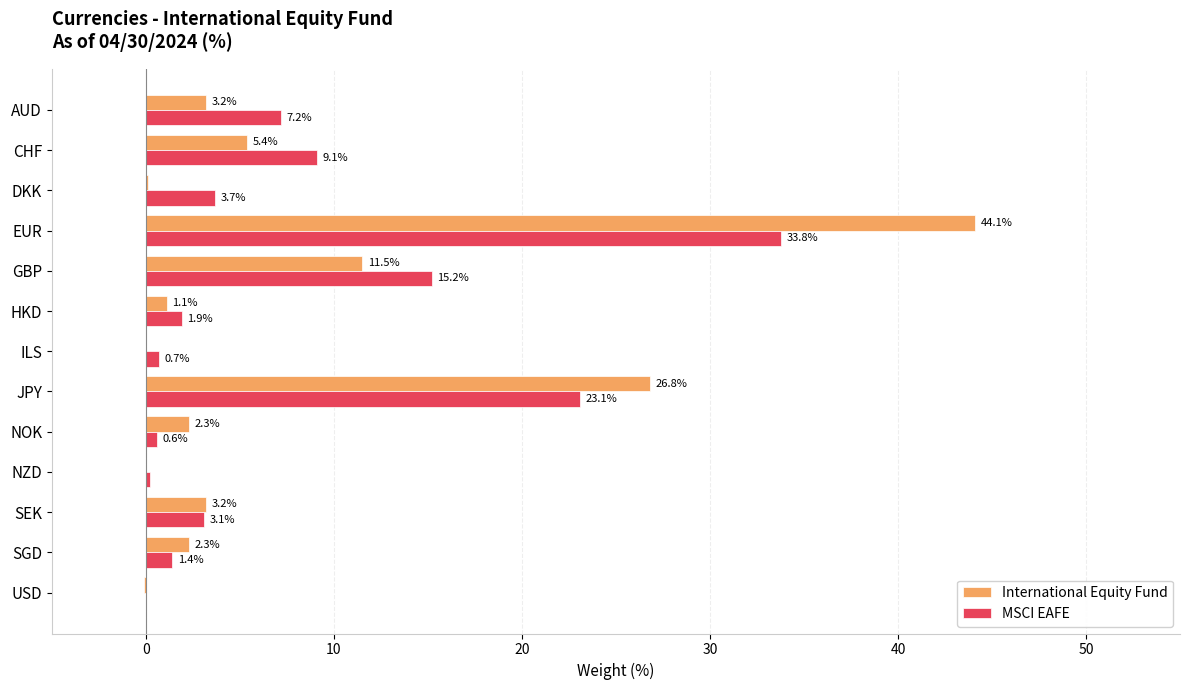

What is the sum of all International Equity Fund values?

99.9